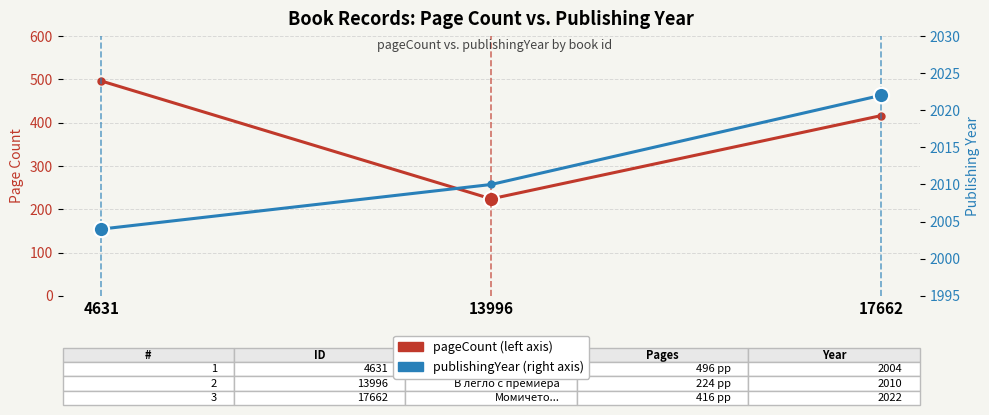

How many distinct data groups are displayed?

2